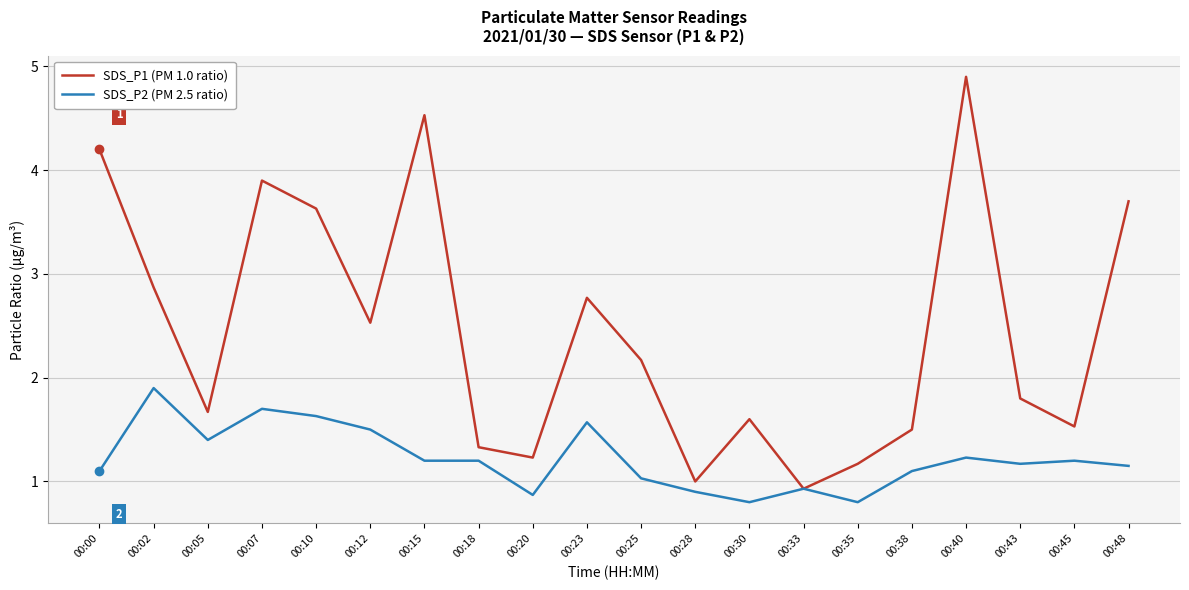

True or false: SDS_P2 (PM 2.5 ratio) has a value of 1.0 at 00:25.

True